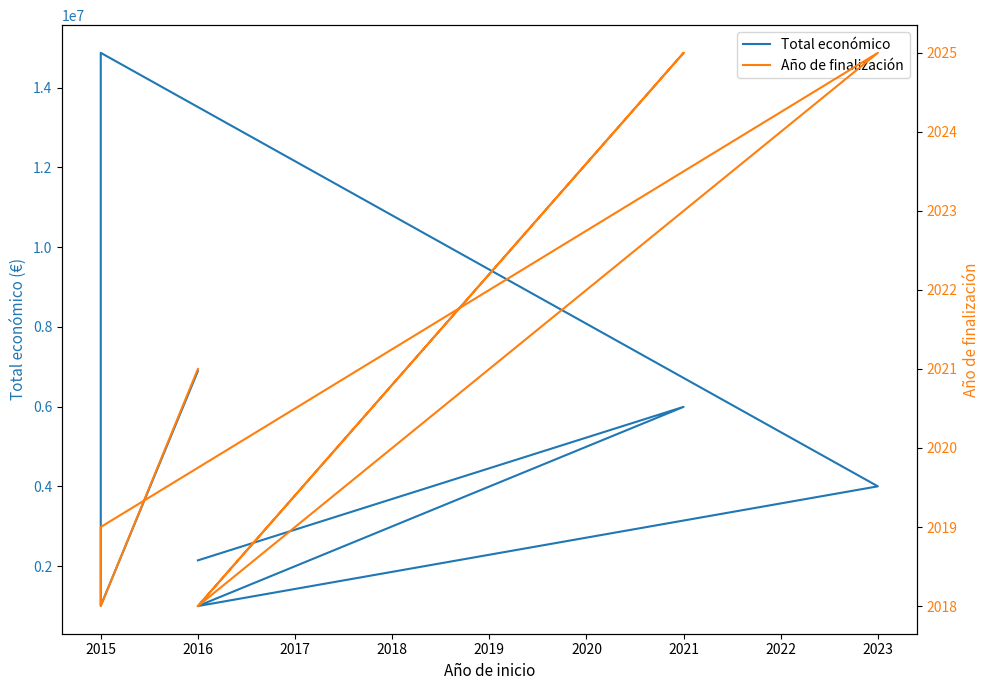

At which label is Total económico closest to 7935356?

2016